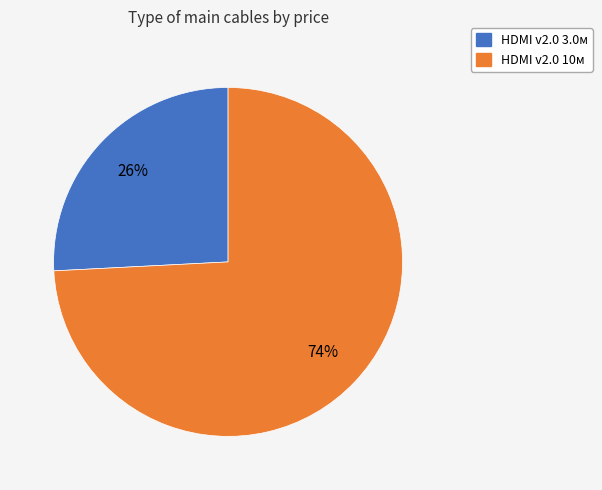

Is the sum of HDMI v2.0 10м and HDMI v2.0 3.0м greater than half?

Yes